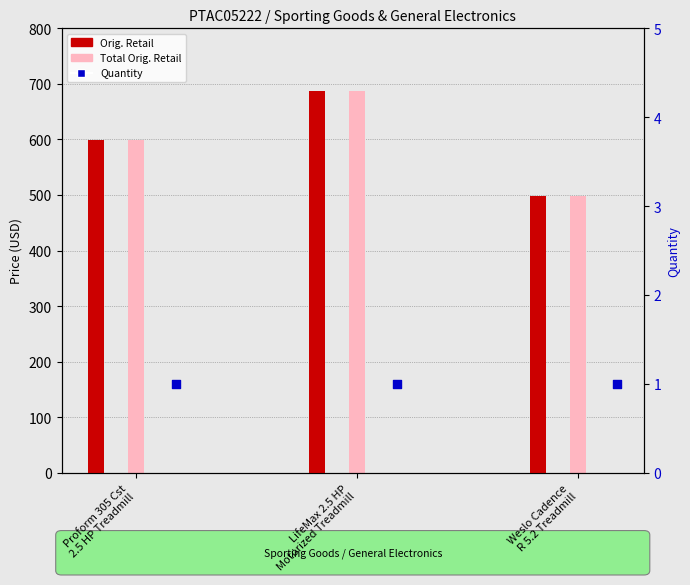

Which series reaches the maximum Y coordinate?

Orig. Retail